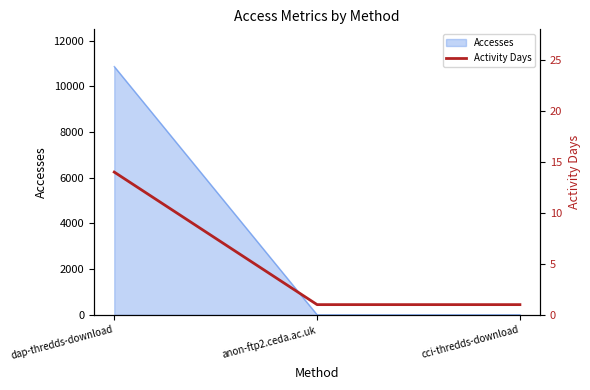

What is the maximum value for Accesses?

10868